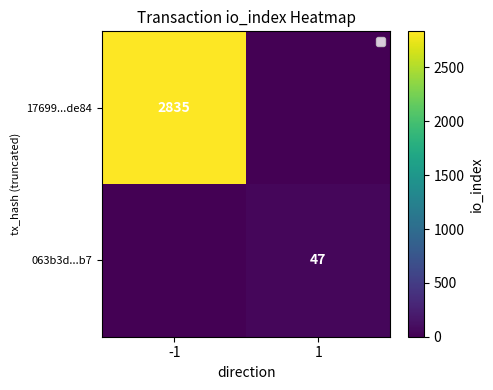

The 063b3d...b7 series shows 47 at 1. True or false?

True